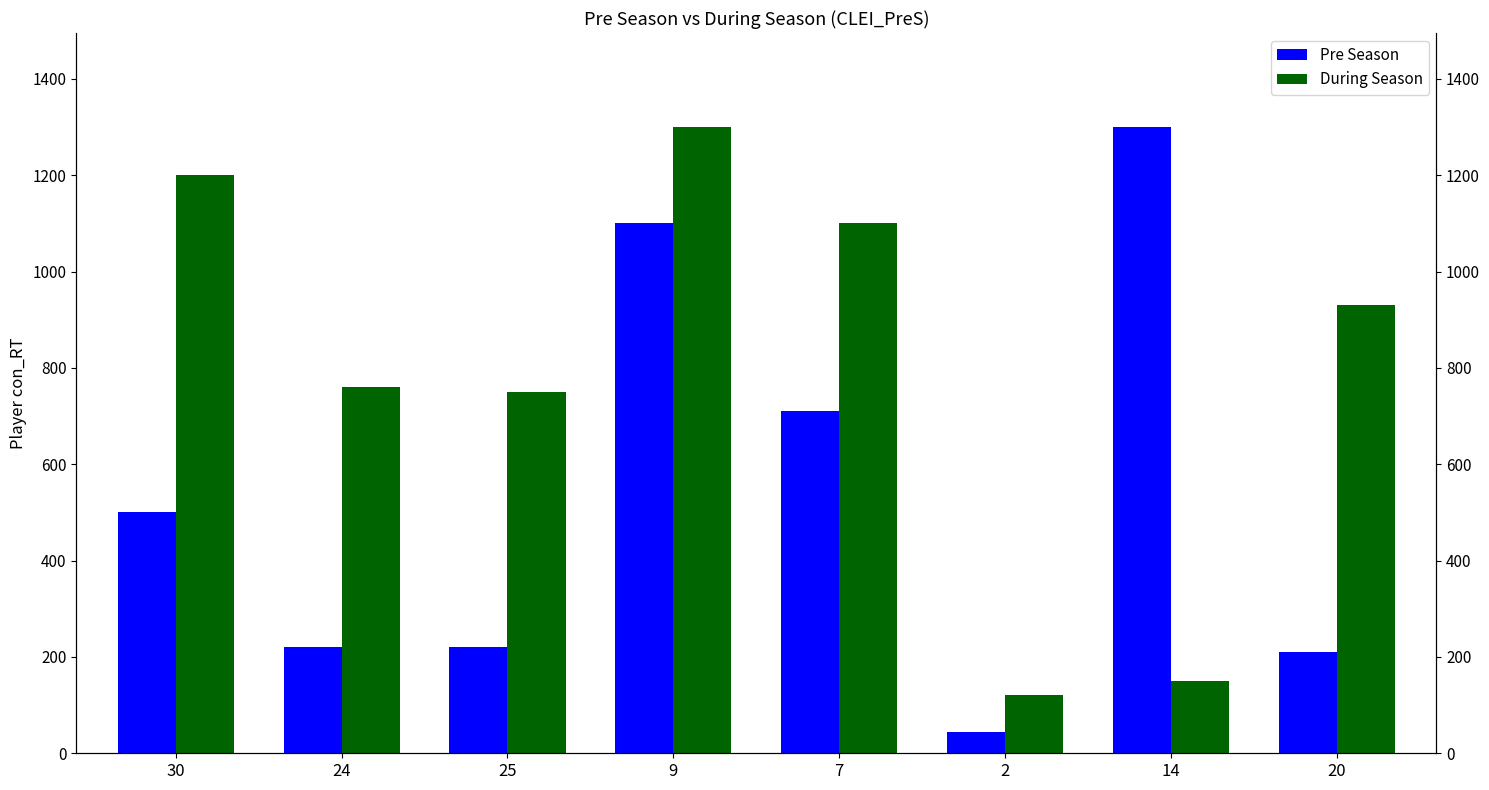

At which label does Pre Season reach its minimum?

2